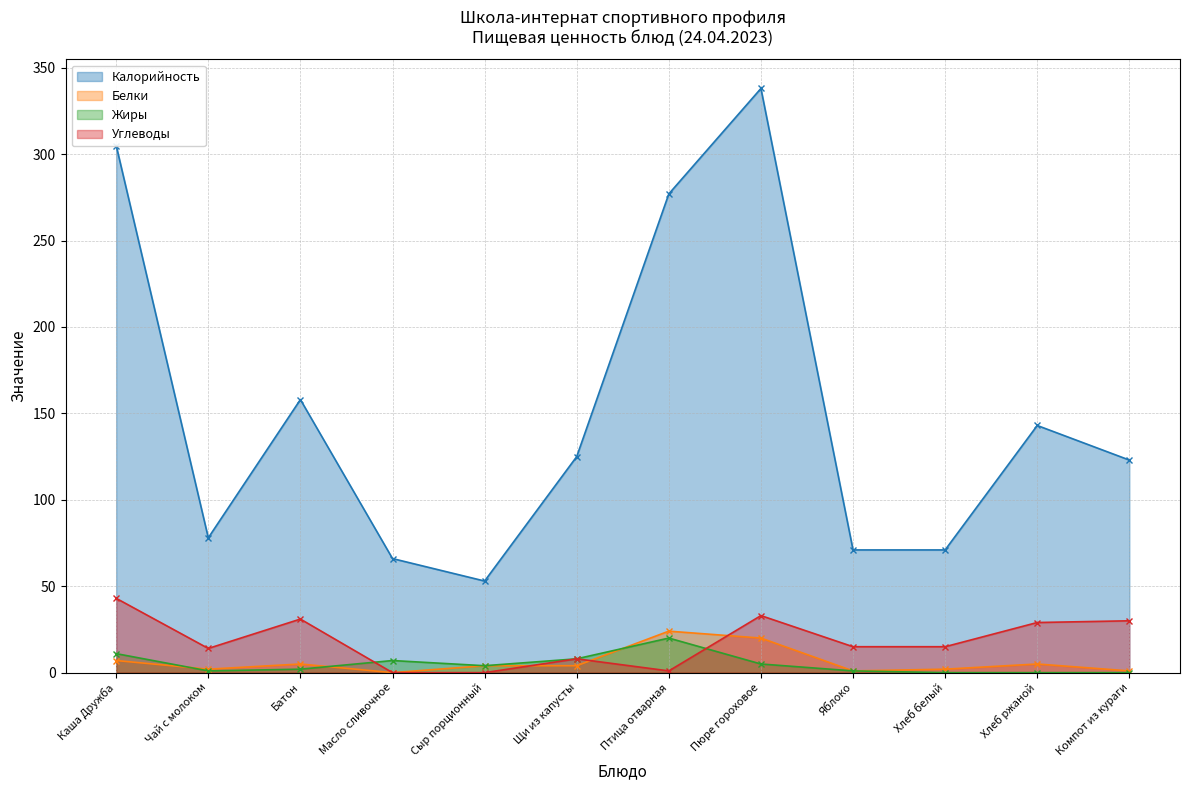

Reading left to right, what are all the values shown in this chart?

Калорийность: 305	78	158	66	53	125	277	338	71	71	143	123
Белки: 7	2	5	0	4	4	24	20	1	2	5	1
Жиры: 11	1	2	7	4	8	20	5	1	0	0	0
Углеводы: 43	14	31	0	0	8	1	33	15	15	29	30